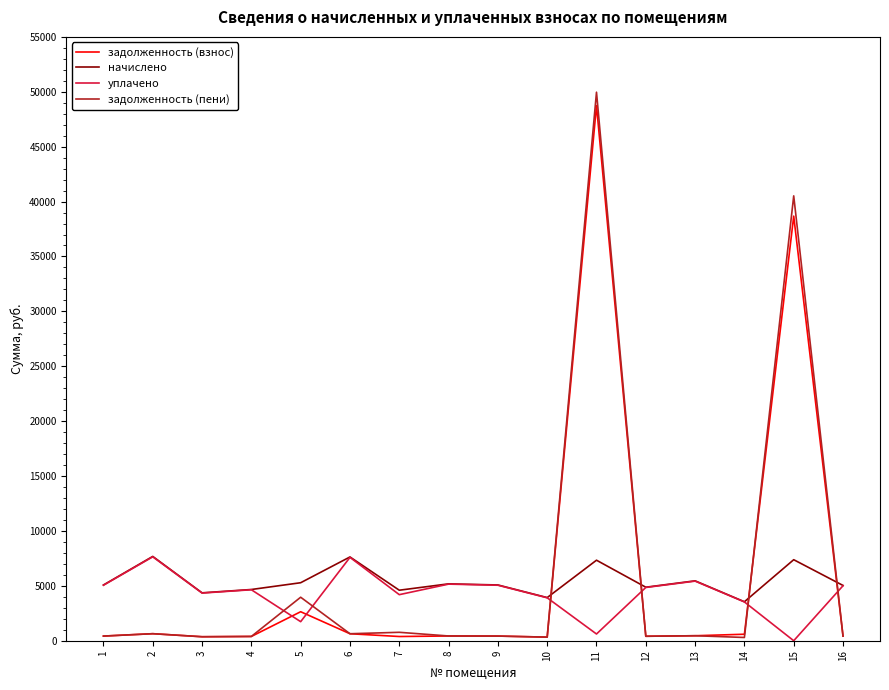

How many times do начислено and задолженность (взнос) cross each other?

4